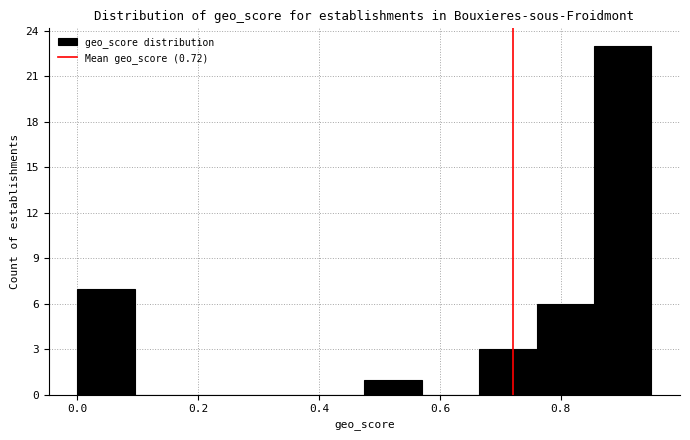

Reading left to right, transcribe this chart: for each bar, give the range it covers on the x-axis and its height. Neither the bar edges nor the heights are printed on the chart, so give them approximately, as read against the axes.

0.000 to 0.095: 7
0.095 to 0.190: 0
0.190 to 0.285: 0
0.285 to 0.380: 0
0.380 to 0.475: 0
0.475 to 0.570: 1
0.570 to 0.665: 0
0.665 to 0.760: 3
0.760 to 0.855: 6
0.855 to 0.950: 23